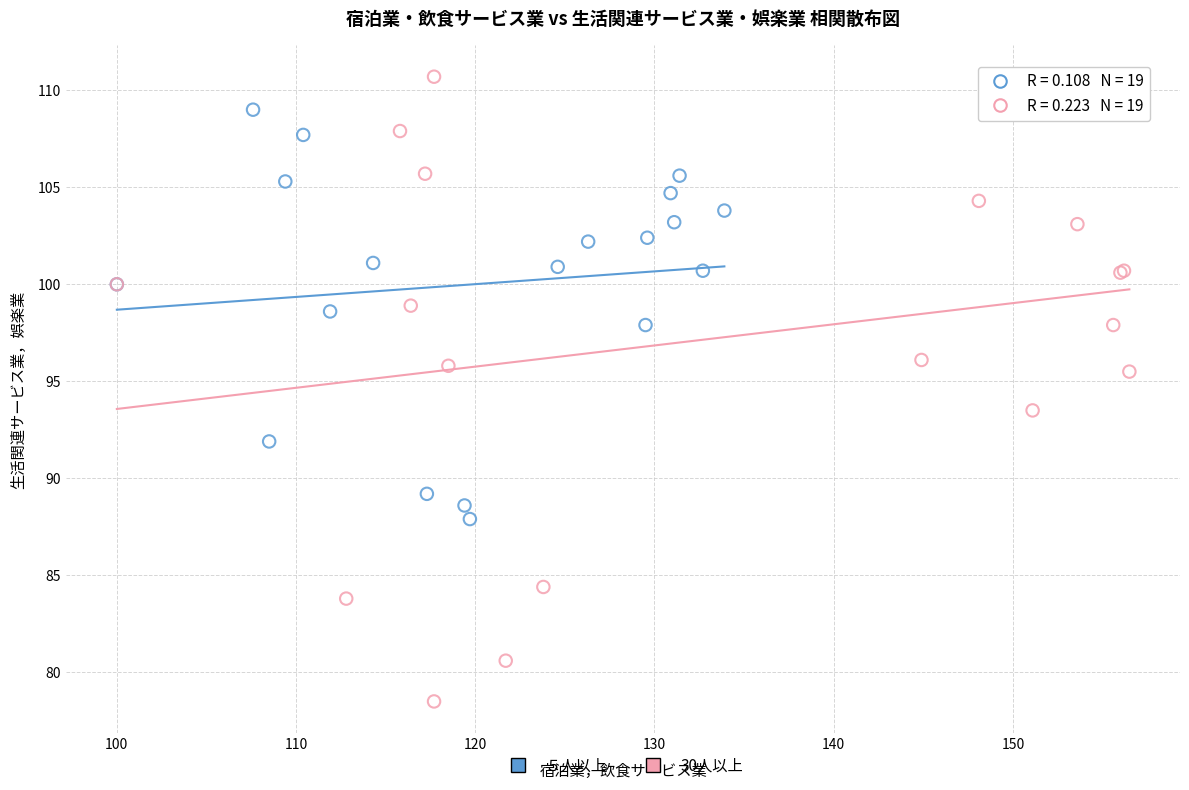

Which series has the widest spread of Y values?

30人以上